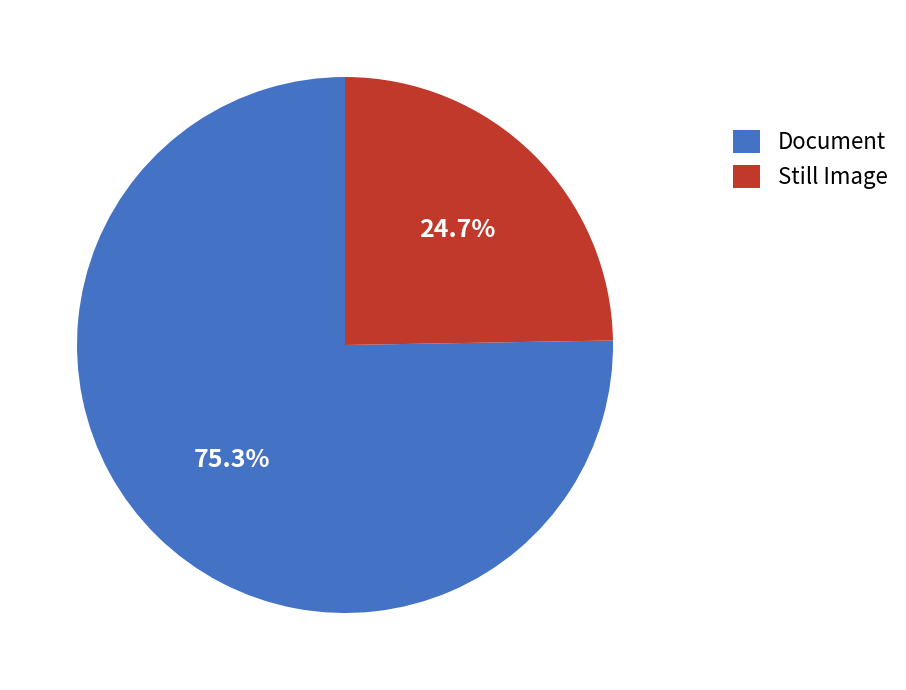

True or false: Document accounts for 68% of the total.

False